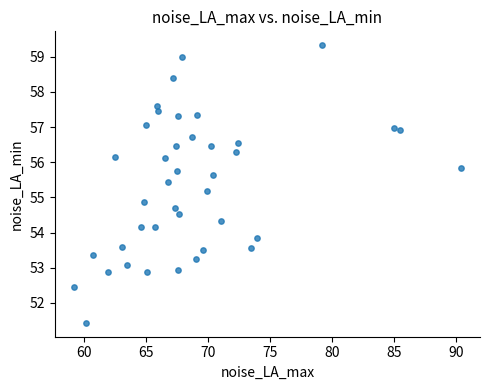

What is the range of X values (max minus min)?

31.2